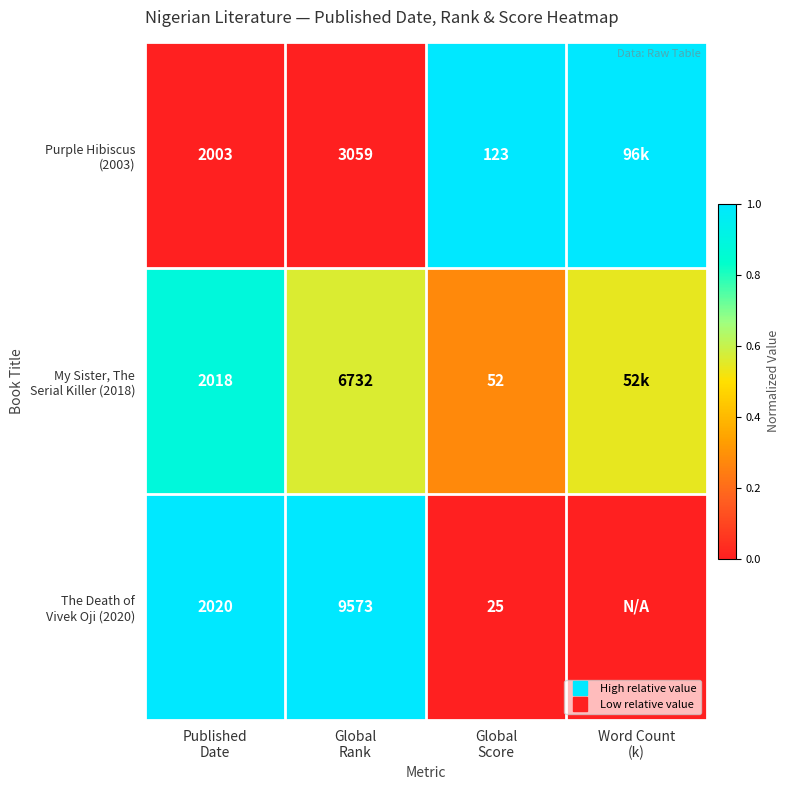

How many data points does each series have?

4